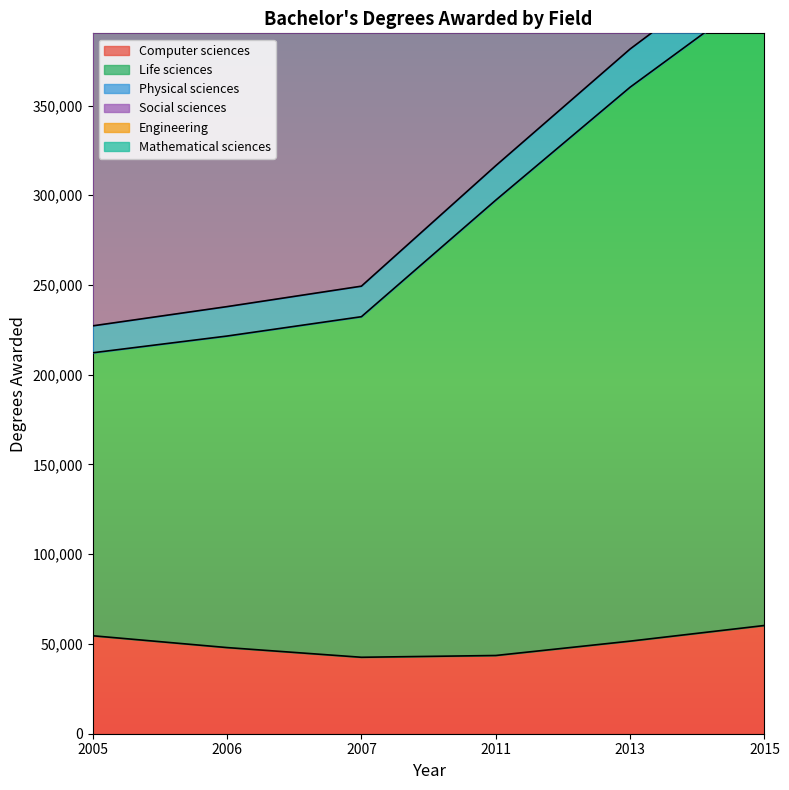

What is the value of the Mathematical sciences point at the 6th from the left?

437534